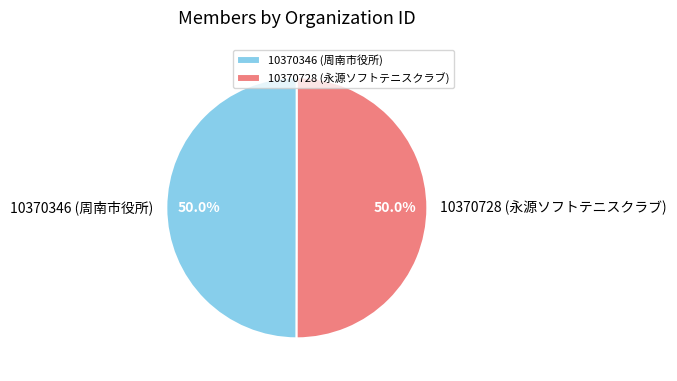

Is it true that 10370346 (周南市役所) is 65% of the pie?

False